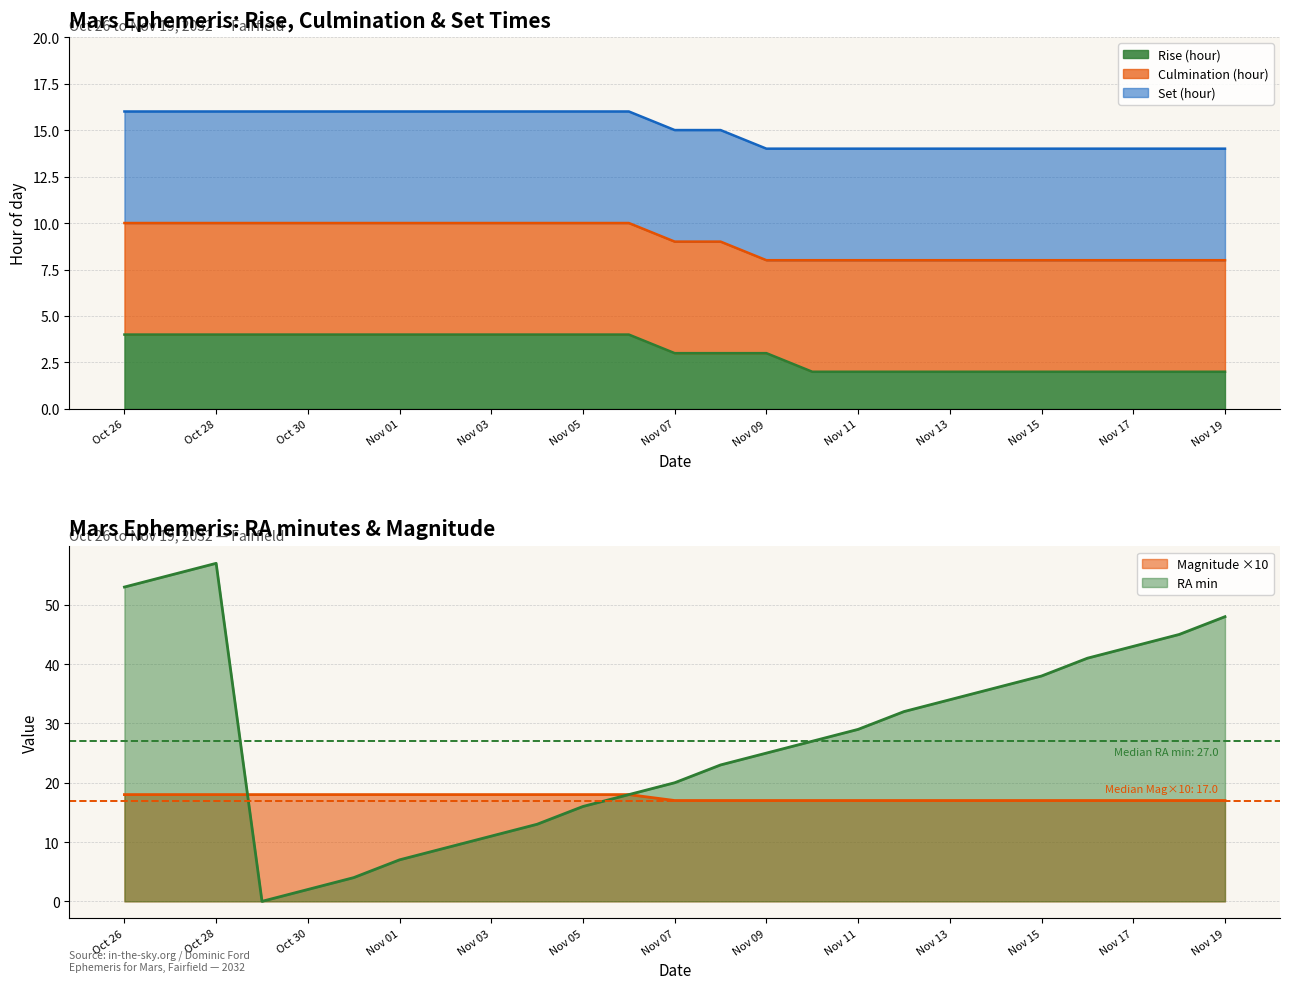

Reading right to left, transcribe all the data shown in this chart.

Rise (hour): Nov 19=2	Nov 18=2	Nov 17=2	Nov 16=2	Nov 15=2	Nov 14=2	Nov 13=2	Nov 12=2	Nov 11=2	Nov 10=2	Nov 09=3	Nov 08=3	Nov 07=3	Nov 06=4	Nov 05=4	Nov 04=4	Nov 03=4	Nov 02=4	Nov 01=4	Oct 31=4	Oct 30=4	Oct 29=4	Oct 28=4	Oct 27=4	Oct 26=4
Culmination (hour): Nov 19=8	Nov 18=8	Nov 17=8	Nov 16=8	Nov 15=8	Nov 14=8	Nov 13=8	Nov 12=8	Nov 11=8	Nov 10=8	Nov 09=8	Nov 08=9	Nov 07=9	Nov 06=10	Nov 05=10	Nov 04=10	Nov 03=10	Nov 02=10	Nov 01=10	Oct 31=10	Oct 30=10	Oct 29=10	Oct 28=10	Oct 27=10	Oct 26=10
Set (hour): Nov 19=14	Nov 18=14	Nov 17=14	Nov 16=14	Nov 15=14	Nov 14=14	Nov 13=14	Nov 12=14	Nov 11=14	Nov 10=14	Nov 09=14	Nov 08=15	Nov 07=15	Nov 06=16	Nov 05=16	Nov 04=16	Nov 03=16	Nov 02=16	Nov 01=16	Oct 31=16	Oct 30=16	Oct 29=16	Oct 28=16	Oct 27=16	Oct 26=16
RA min: Nov 19=48	Nov 18=45	Nov 17=43	Nov 16=41	Nov 15=38	Nov 14=36	Nov 13=34	Nov 12=32	Nov 11=29	Nov 10=27	Nov 09=25	Nov 08=23	Nov 07=20	Nov 06=18	Nov 05=16	Nov 04=13	Nov 03=11	Nov 02=9	Nov 01=7	Oct 31=4	Oct 30=2	Oct 29=0	Oct 28=57	Oct 27=55	Oct 26=53
Magnitude: Nov 19=17	Nov 18=17	Nov 17=17	Nov 16=17	Nov 15=17	Nov 14=17	Nov 13=17	Nov 12=17	Nov 11=17	Nov 10=17	Nov 09=17	Nov 08=17	Nov 07=17	Nov 06=18	Nov 05=18	Nov 04=18	Nov 03=18	Nov 02=18	Nov 01=18	Oct 31=18	Oct 30=18	Oct 29=18	Oct 28=18	Oct 27=18	Oct 26=18